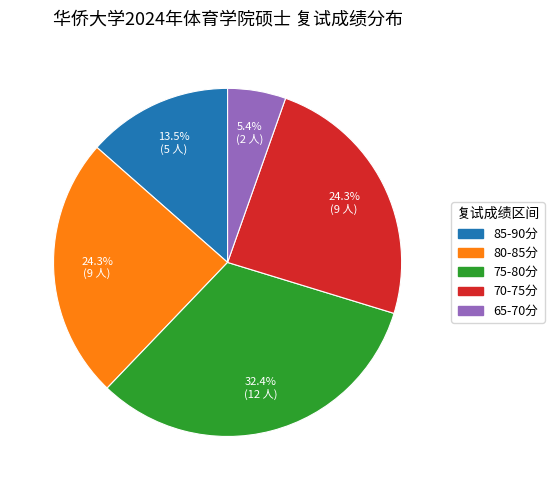

What is the ratio of the value at 75-80分 to the value at 65-70分?

6.0